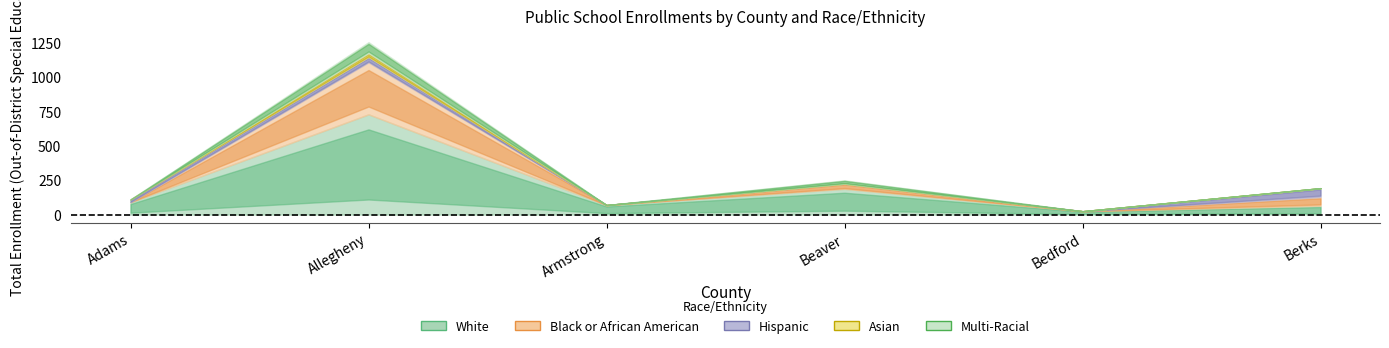

Which series has the largest total across all categories?

White